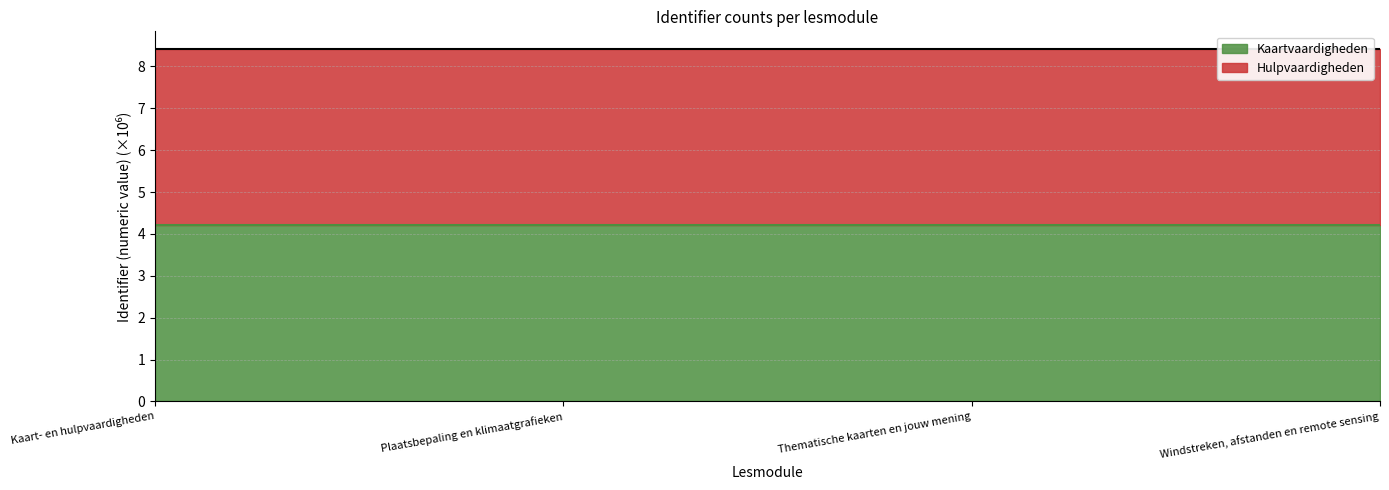

Rank the series by their average value, from highest to lowest.

Hulpvaardigheden (line), Kaartvaardigheden (line)